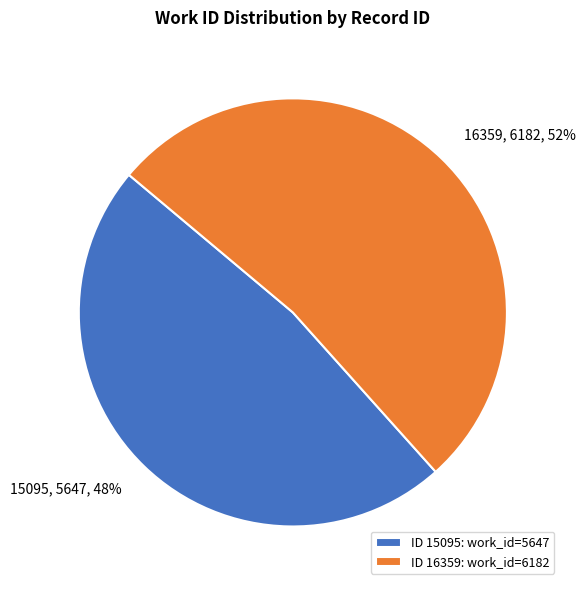

Which slice is the smallest?

ID 15095: work_id=5647